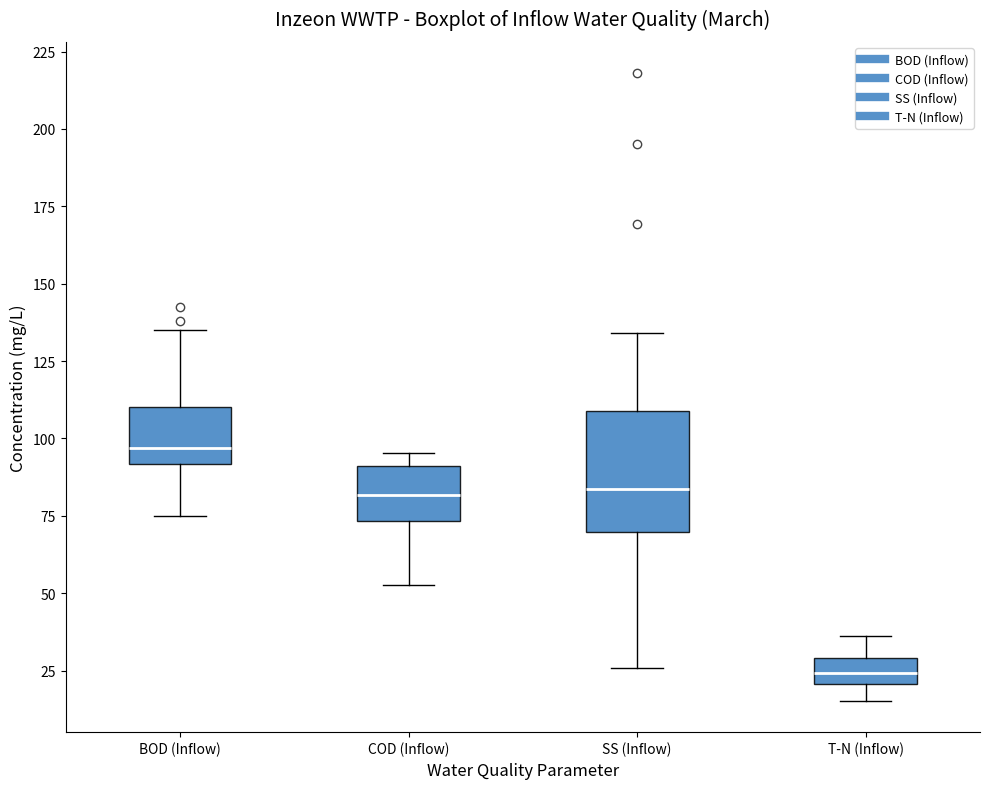

Which box has the highest median line?

BOD (Inflow)